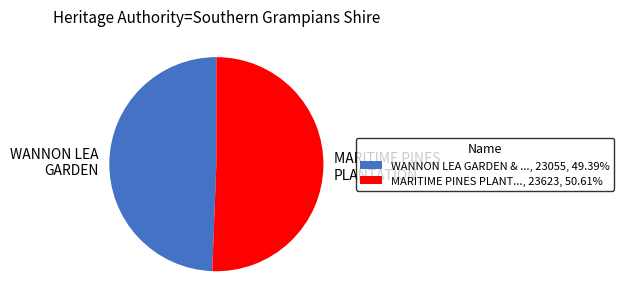

Is MARITIME PINES PLANT..., 23623, 50.61% the majority of the pie?

Yes